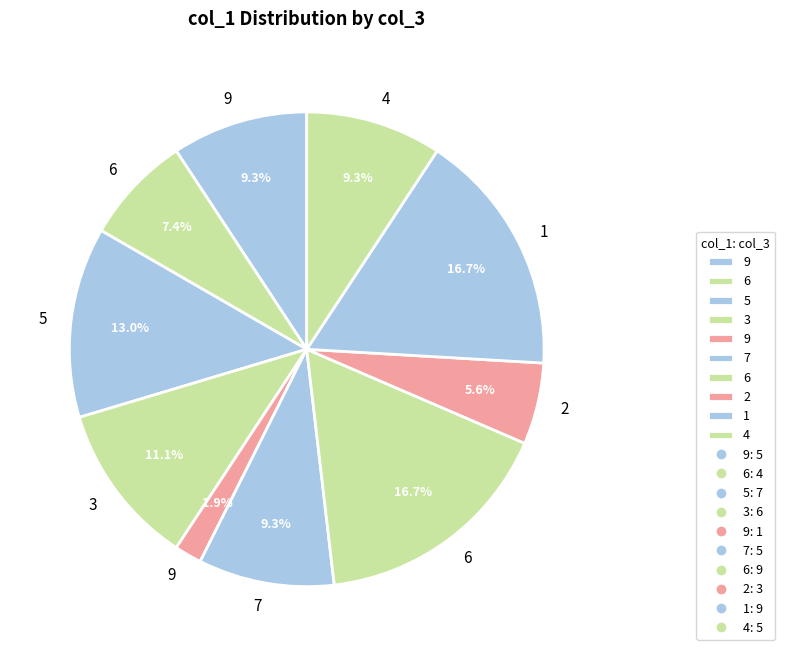

How many segments does this pie chart have?

10